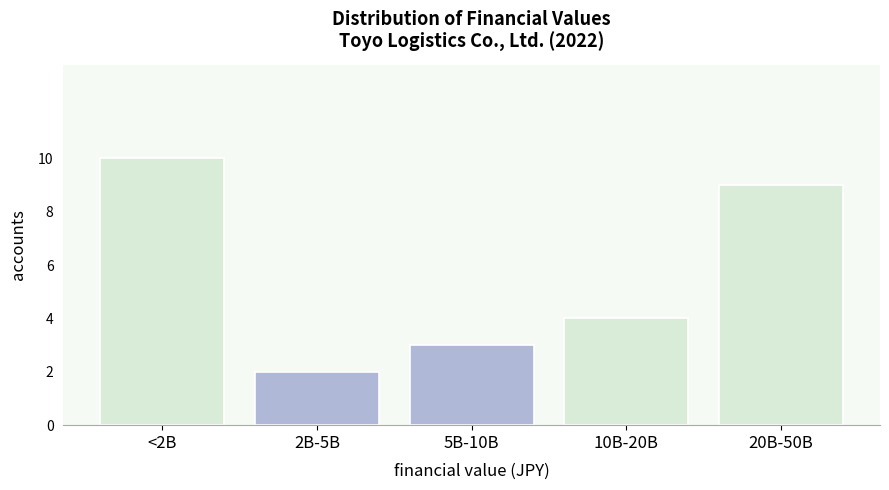

Reading left to right, transcribe all the data shown in this chart.

10	2	3	4	9